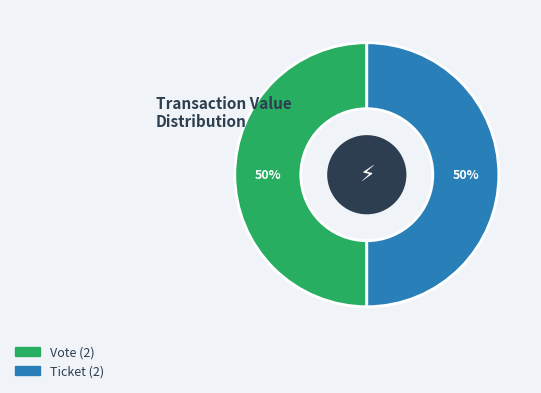

Approximately how many times larger is the value at Vote compared to Ticket?

1.0